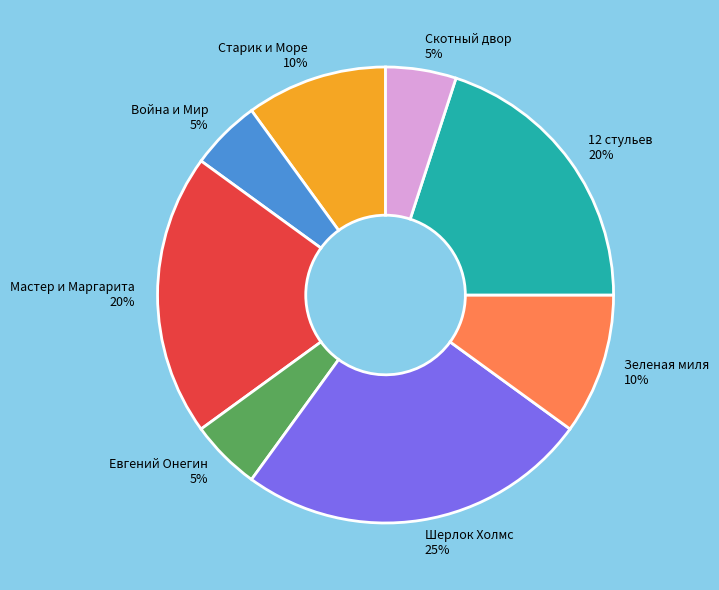

The 12 стульев slice represents 20% of the pie. True or false?

True